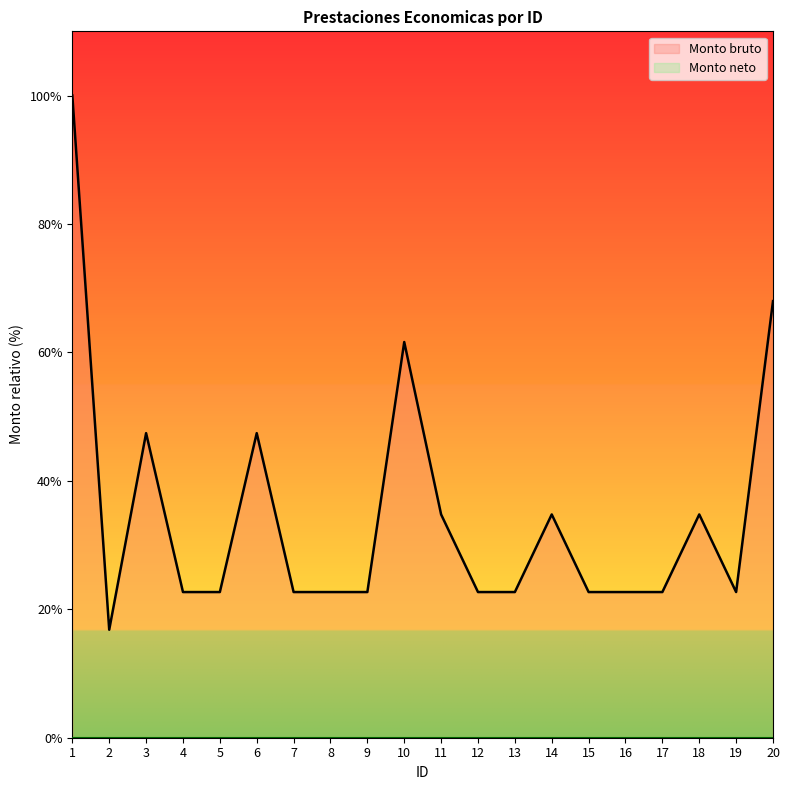

What is the difference between the maximum and second lowest values?

77.3